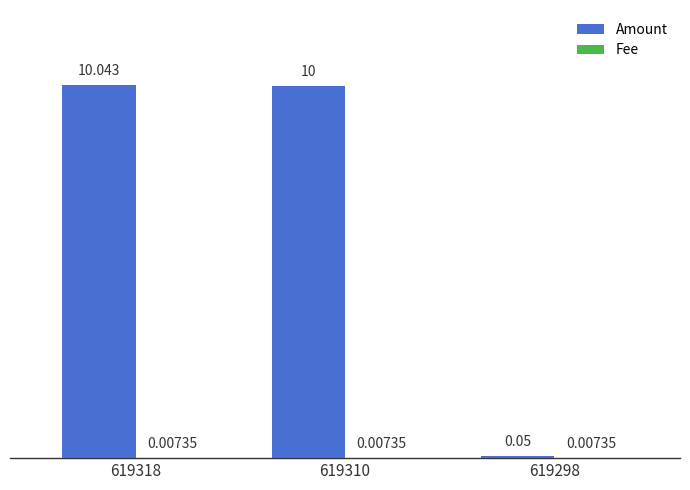

Are the bars horizontal?

No